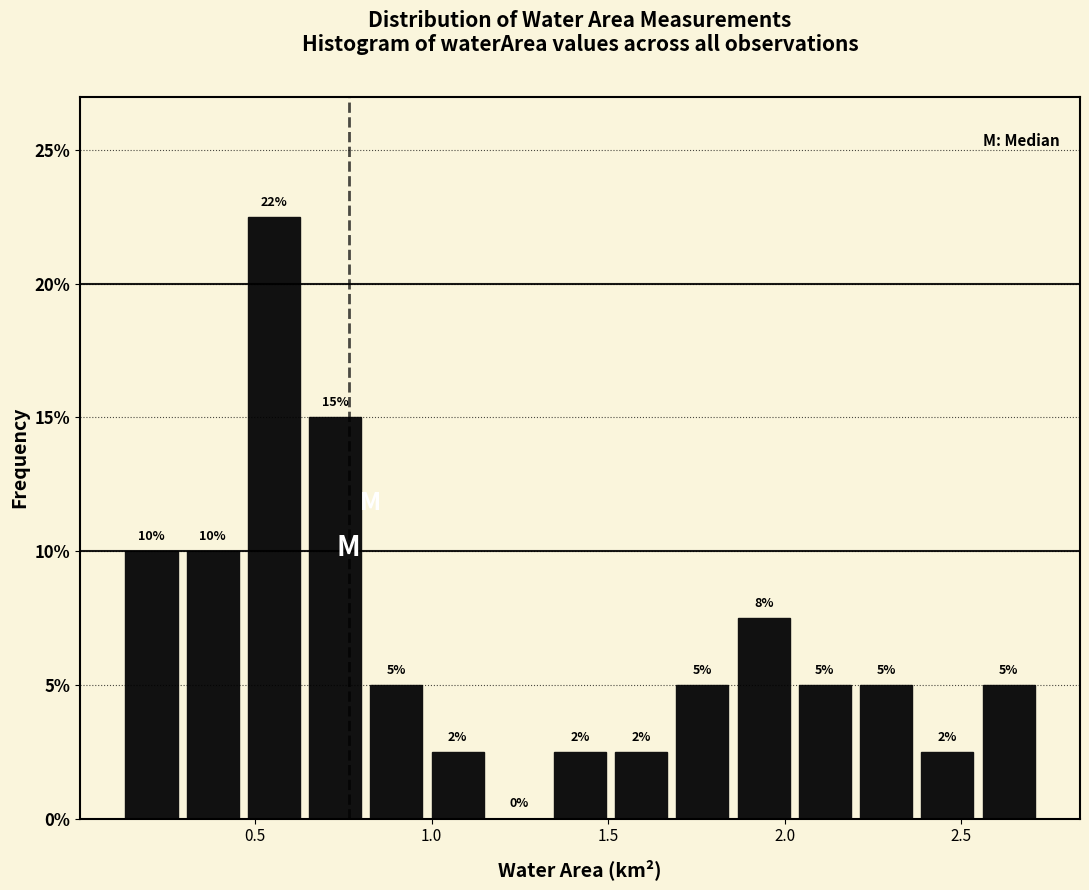

Around what value on the x-axis is the tallest bar? Give the approximate position of its centre, as read against the axis.

0.55